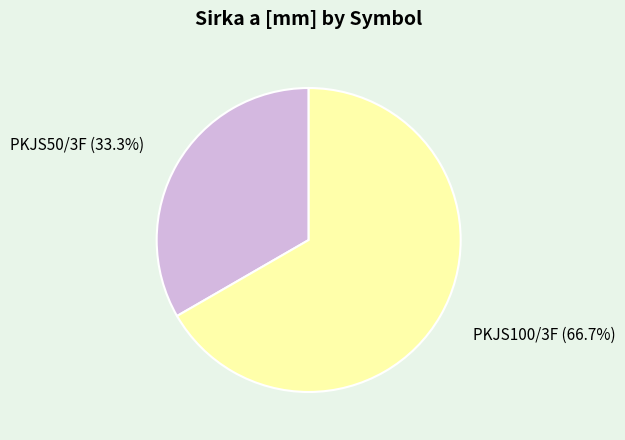

What is the total percentage of PKJS100/3F and PKJS50/3F?

100.0%